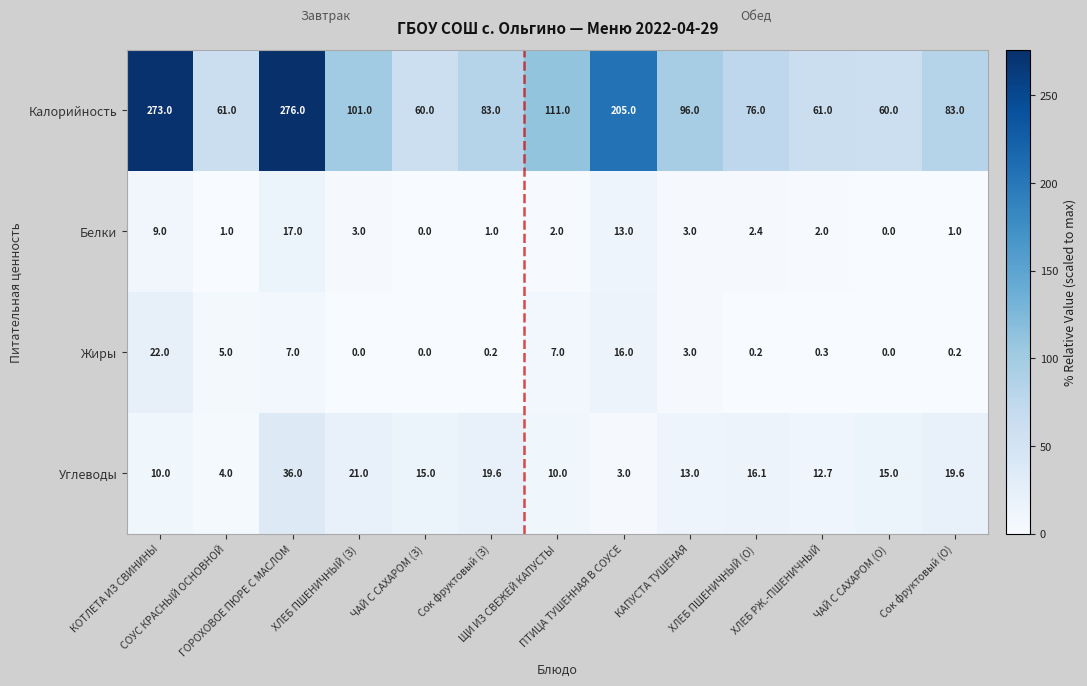

At which category is the sum across all series the highest?

ГОРОХОВОЕ ПЮРЕ С МАСЛОМ